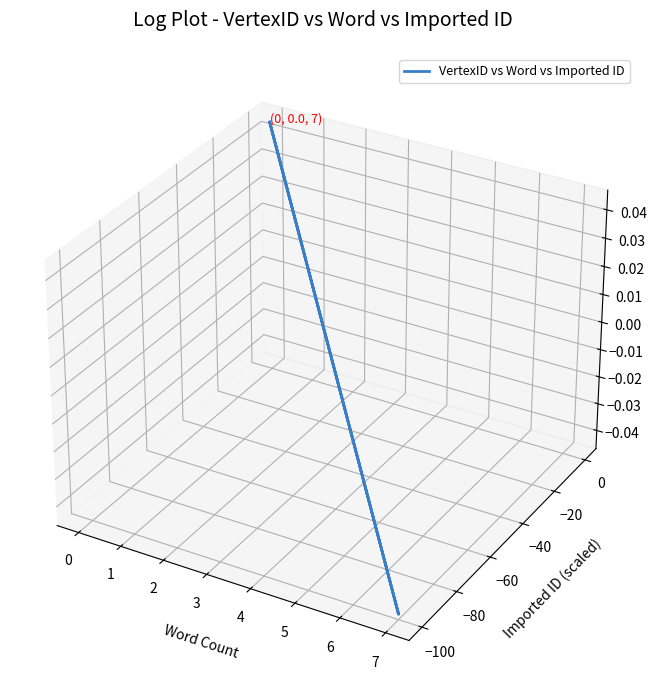

What is the change in value from 0 to 1?

-0.1